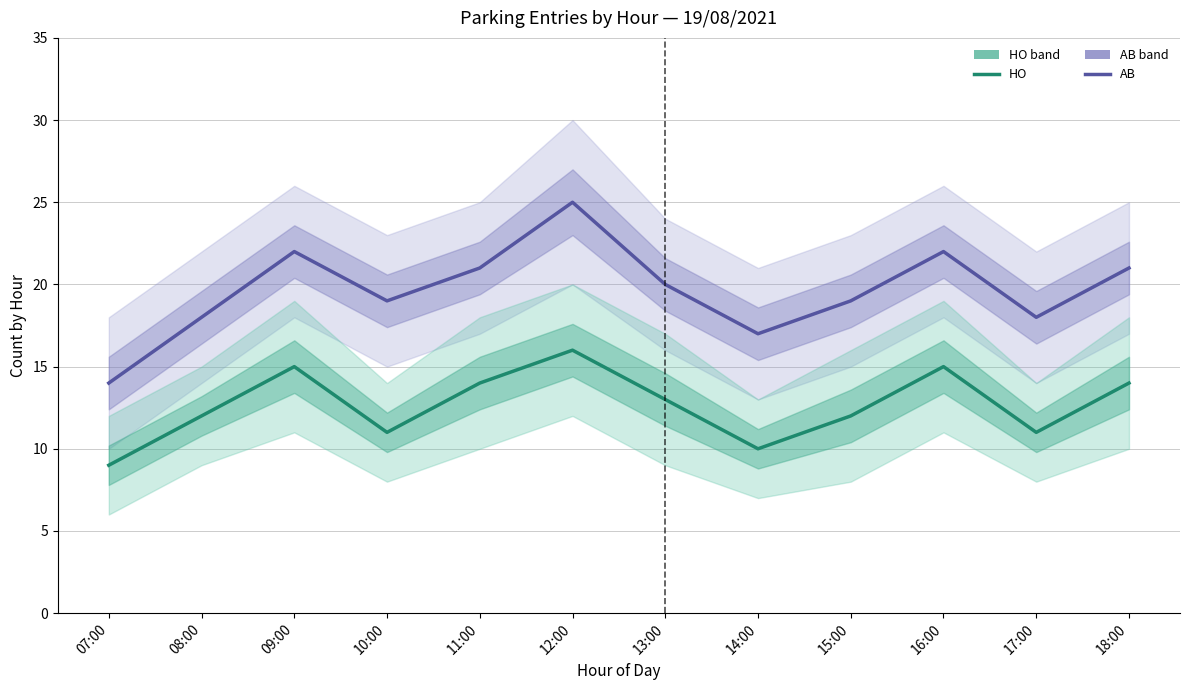

Is this an area chart (filled region under the line)?

No